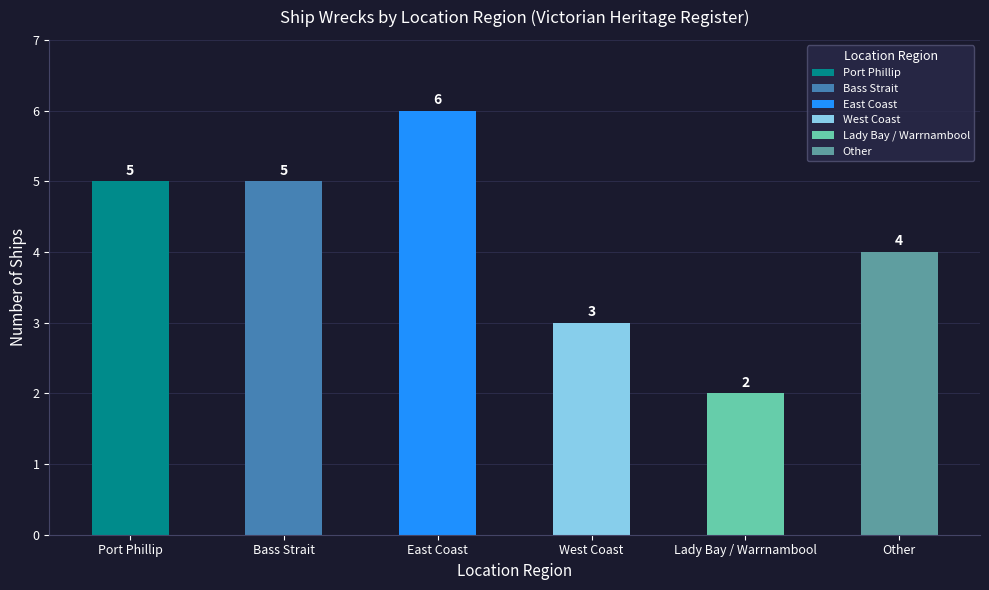

What is the sum of all values?

25